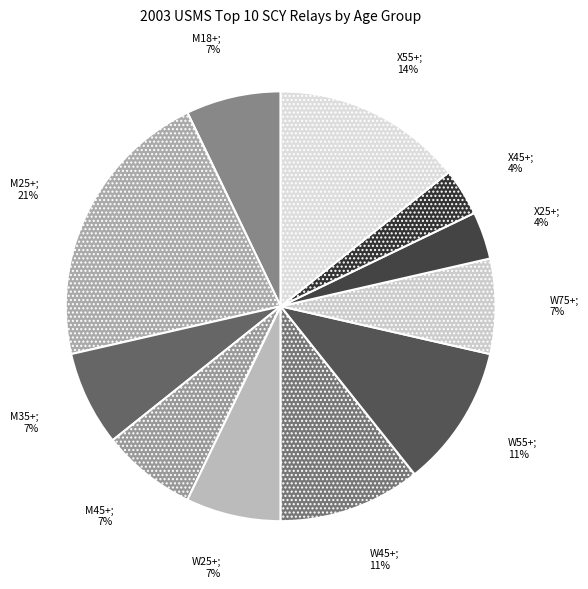

Count the number of slices in the pie.

11